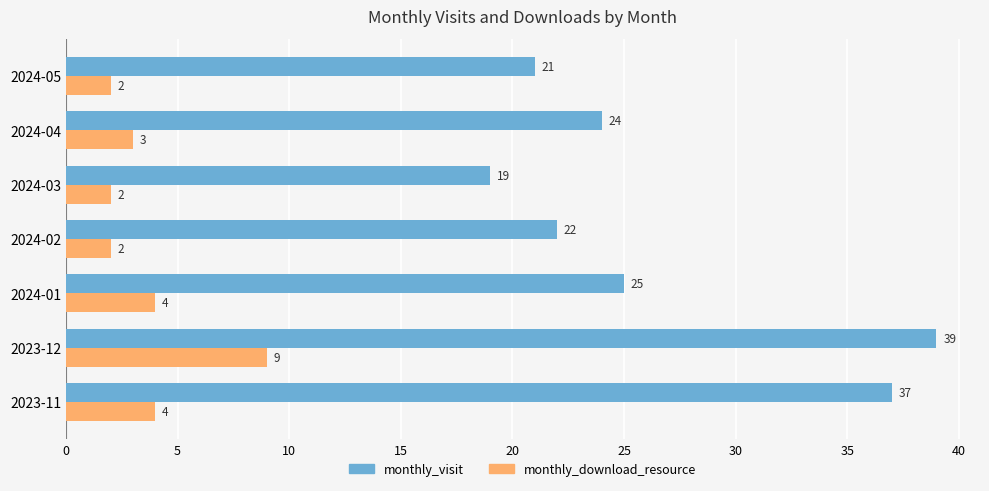

Count the monthly_download_resource values in the range 2 to 4.

6